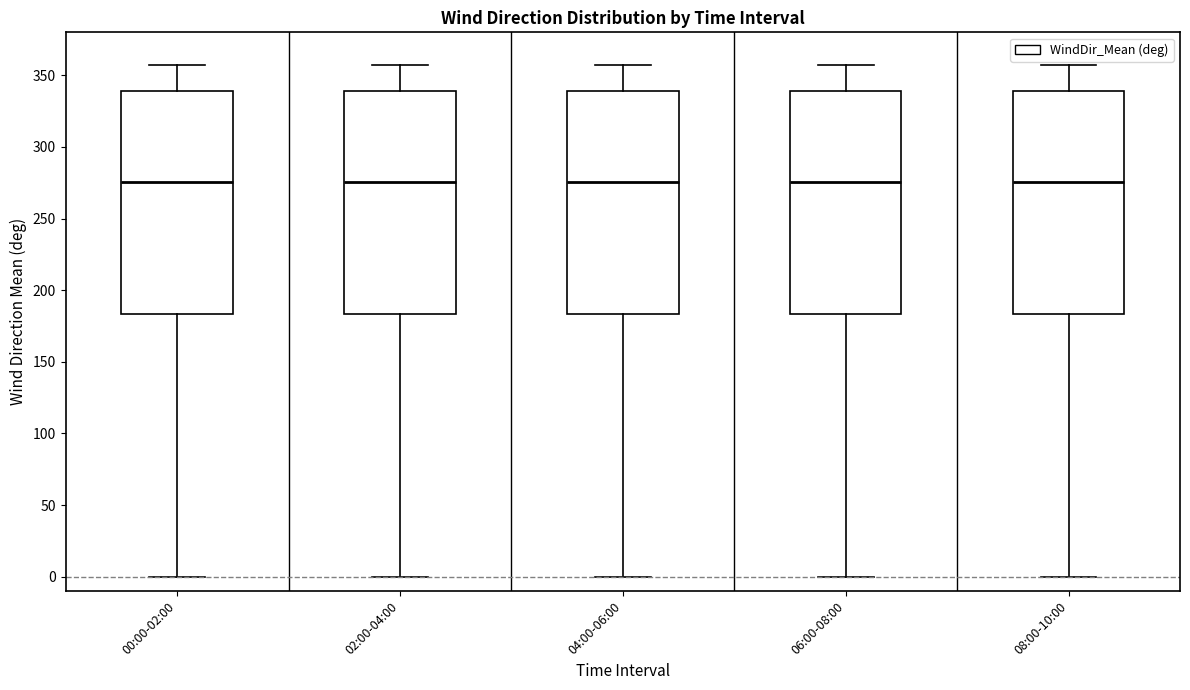

Reading left to right, read every box against the y-axis: the position of its median line, the range the box covers, and the ends of its whiskers. The values are not printed on the chart, so give them approximately, as read against the axis.

00:00-02:00: median 275, box 185 to 340, whiskers 0 to 355
02:00-04:00: median 275, box 185 to 340, whiskers 0 to 355
04:00-06:00: median 275, box 185 to 340, whiskers 0 to 355
06:00-08:00: median 275, box 185 to 340, whiskers 0 to 355
08:00-10:00: median 275, box 185 to 340, whiskers 0 to 355